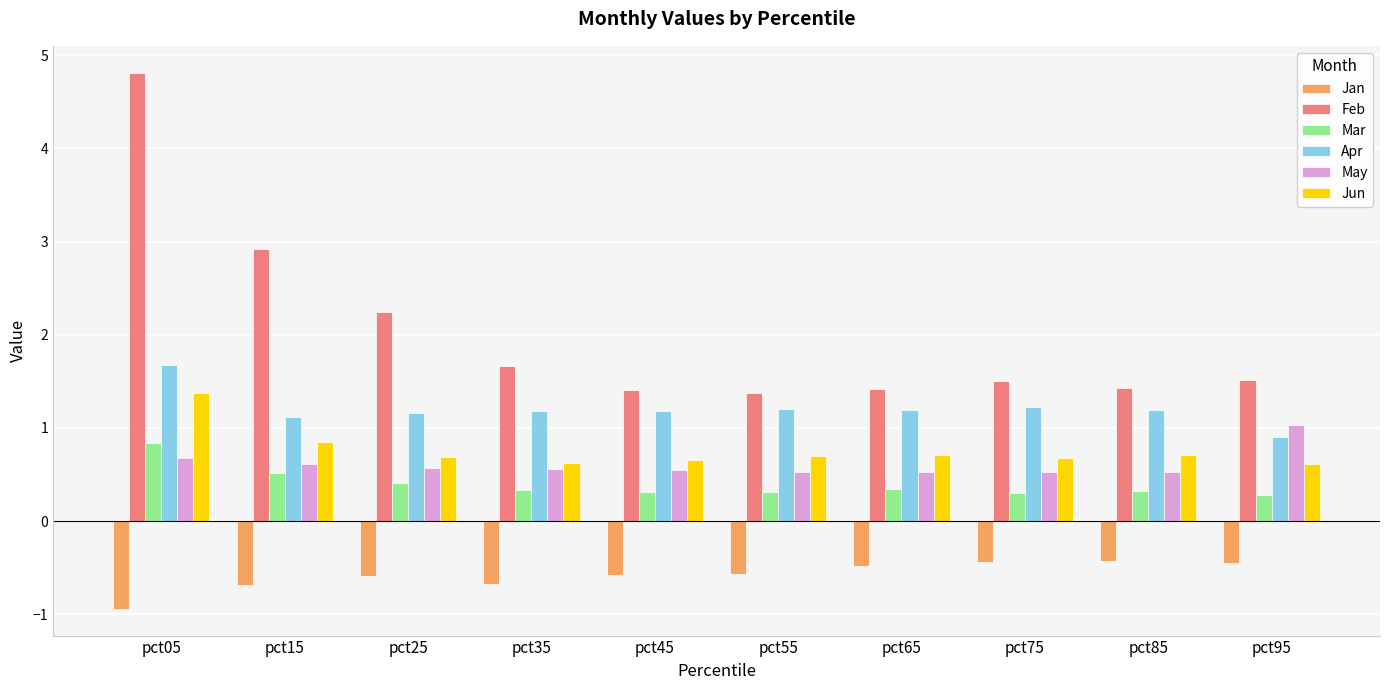

What is the difference between the second highest and second lowest values in the Mar series?

0.2